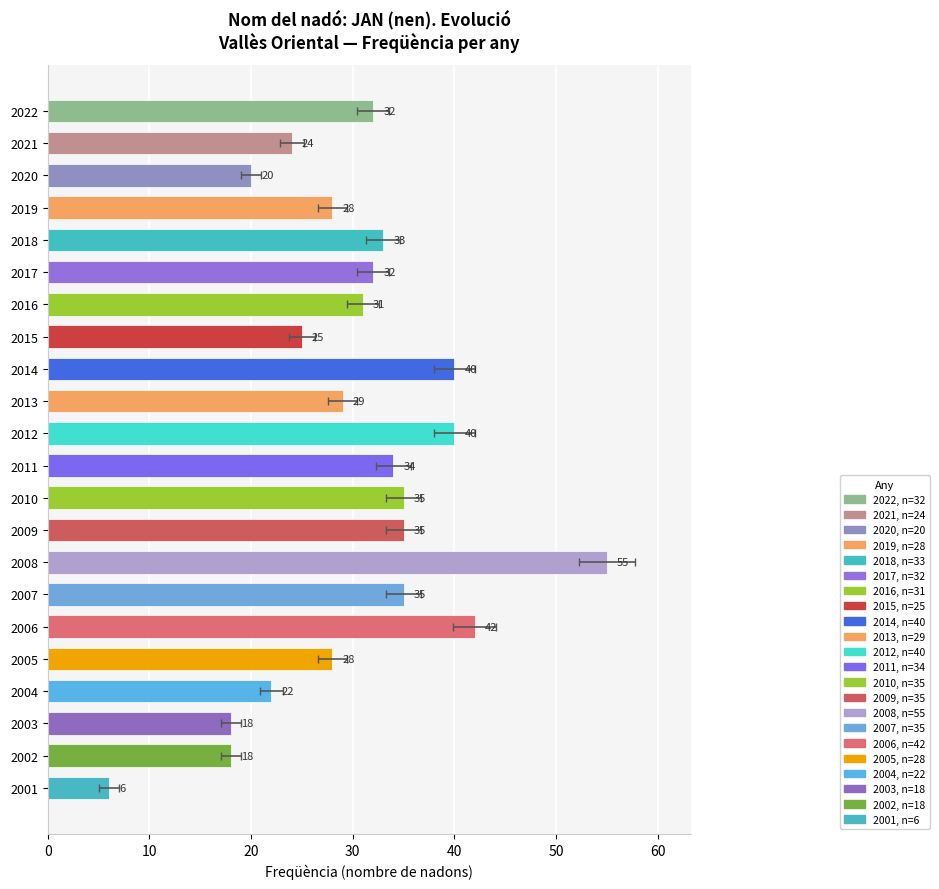

What is the value of the 3rd bar from the left?

20